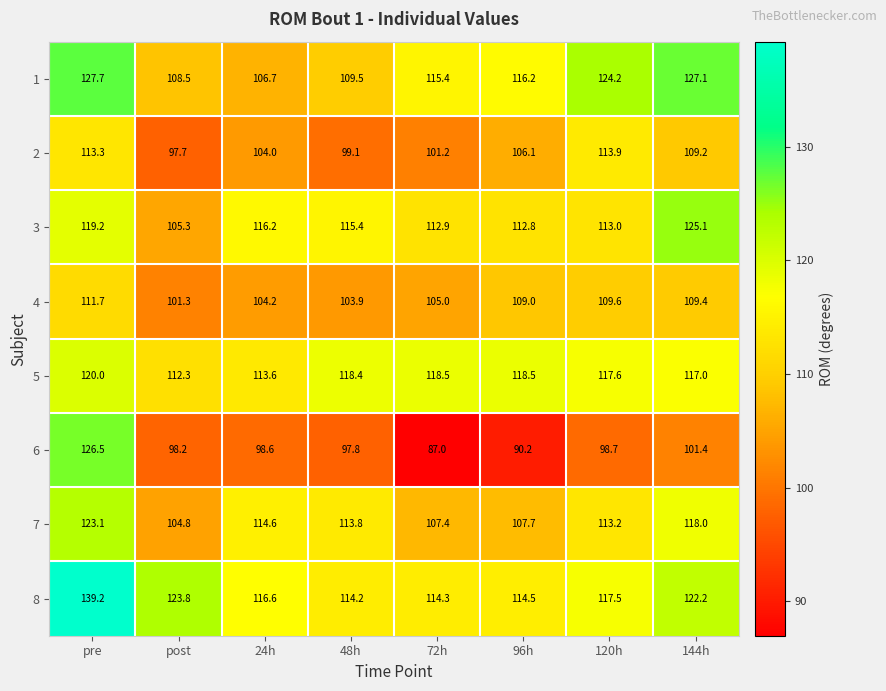

What is the difference between the highest and lowest values at 72h?

31.5